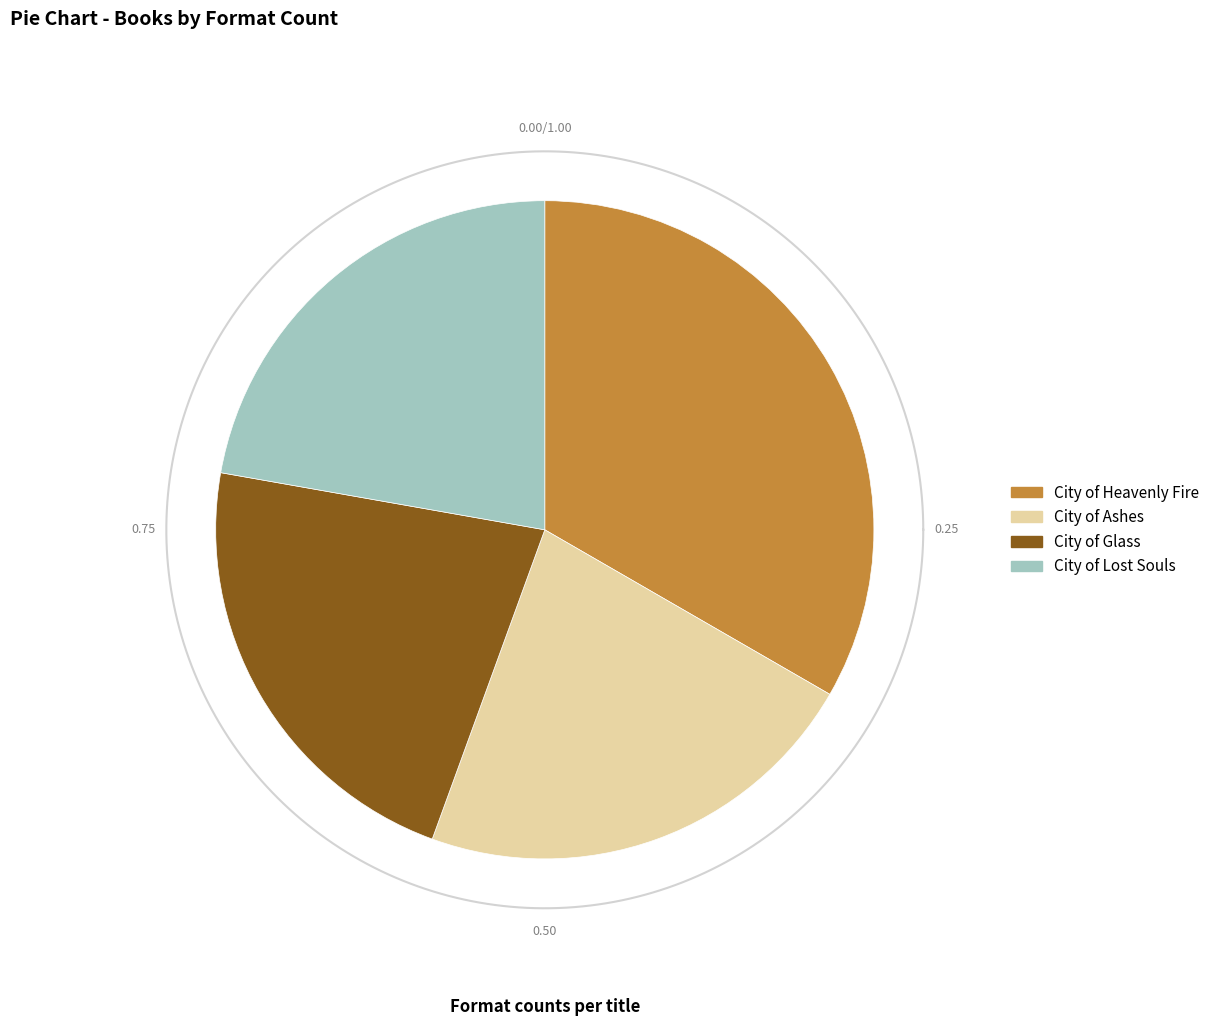

What percentage is the City of Heavenly Fire slice, to the nearest percent?

33%